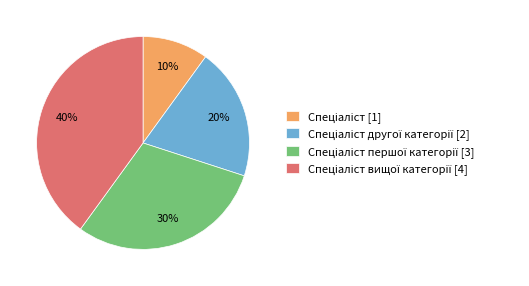

Is there any slice that represents more than half of the pie?

No